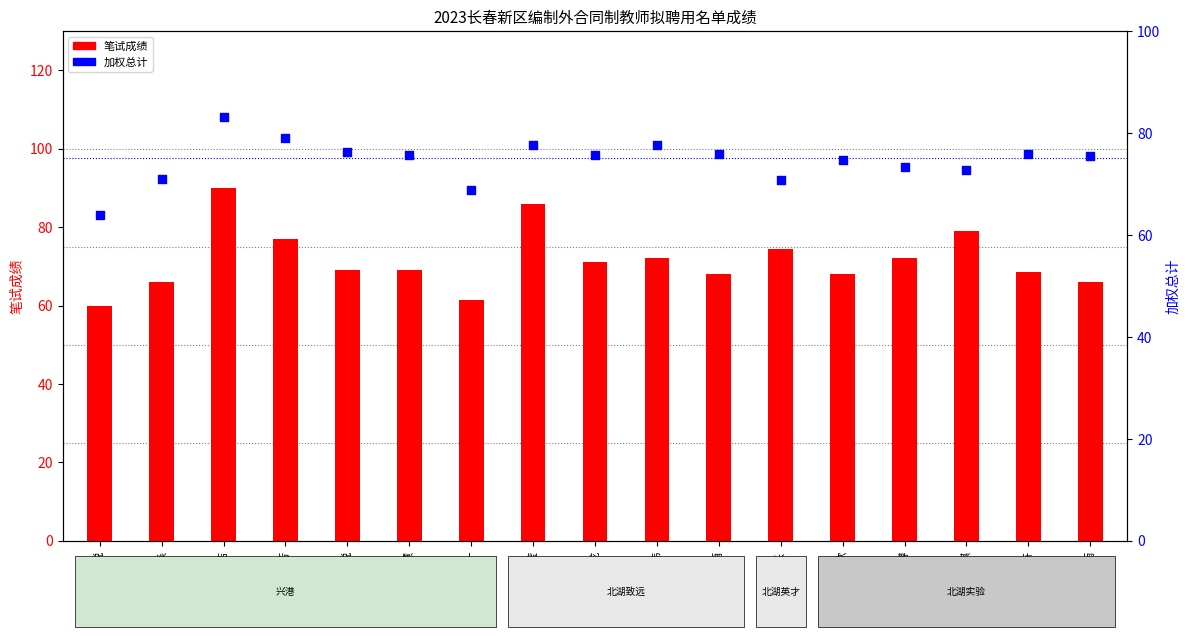

Which series has the largest Y range (max minus min)?

笔试成绩